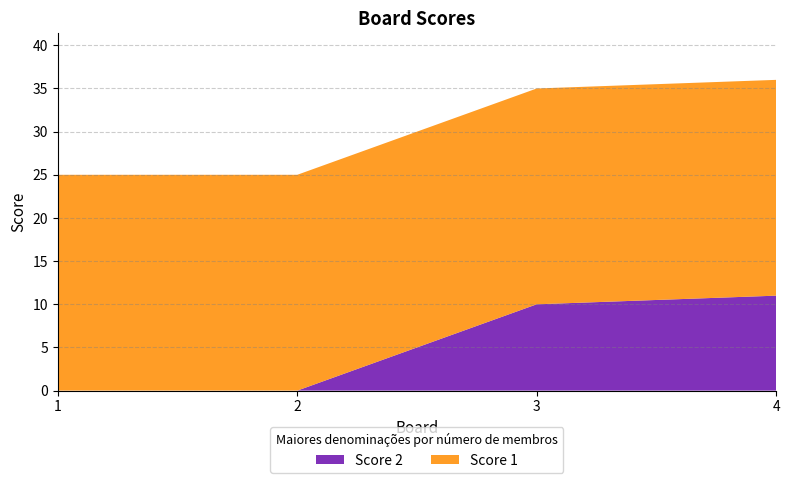

Reading right to left, what are all the values shown in this chart?

Score 1: 25	25	25	25
Score 2: 11	10	0	0